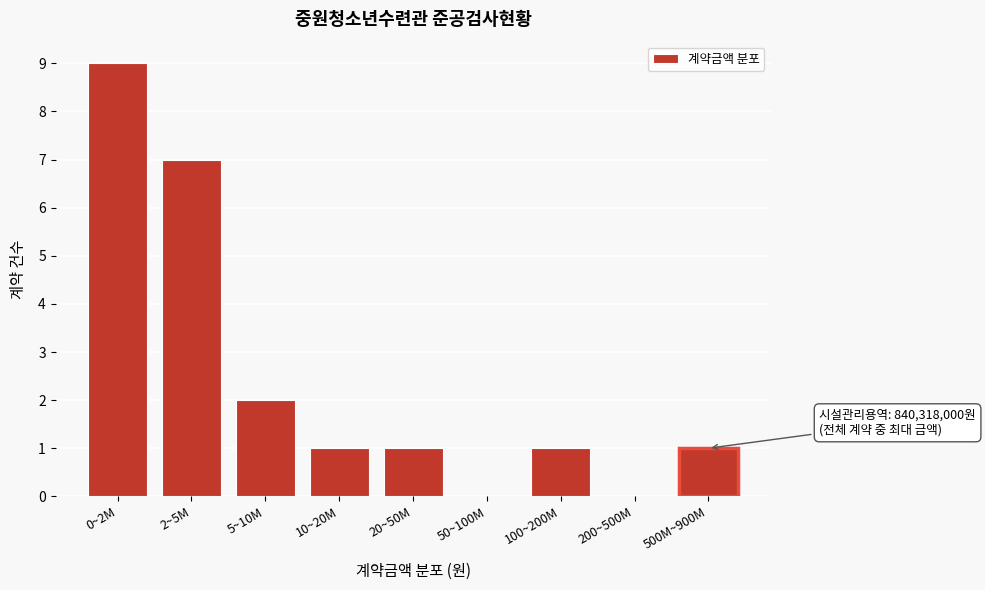

Reading left to right, extract all data points from this chart.

0~2M=9	2~5M=7	5~10M=2	10~20M=1	20~50M=1	50~100M=0	100~200M=1	200~500M=0	500M~900M=1